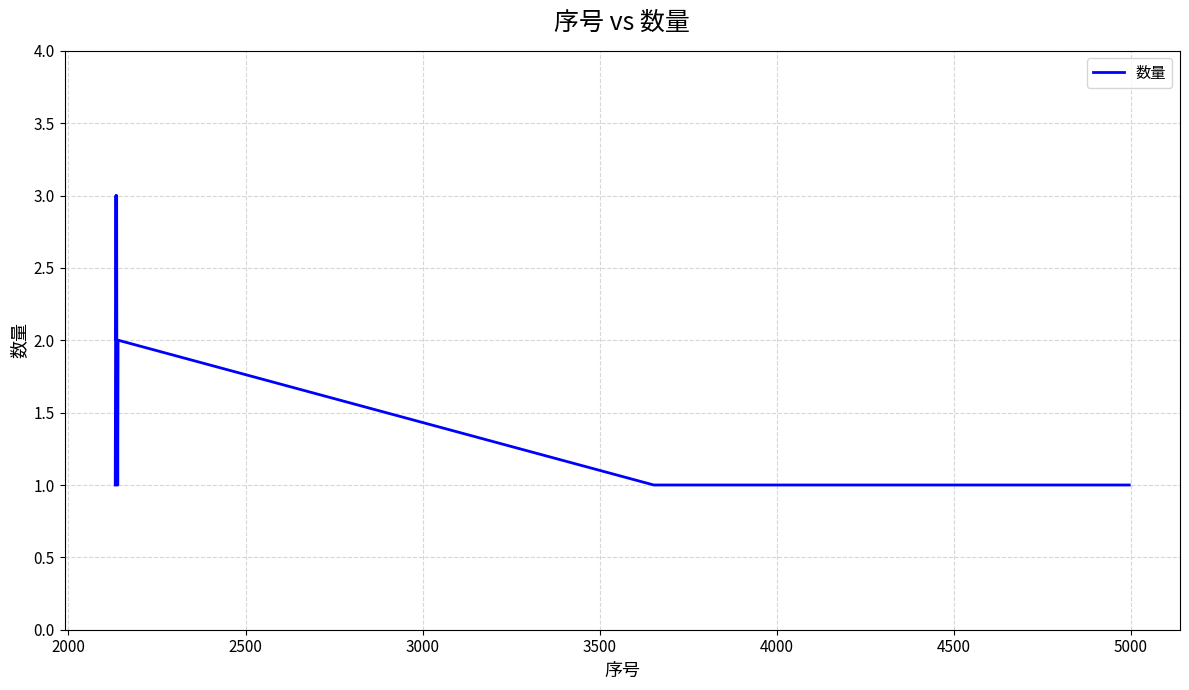

What is the maximum value shown in the chart?

3